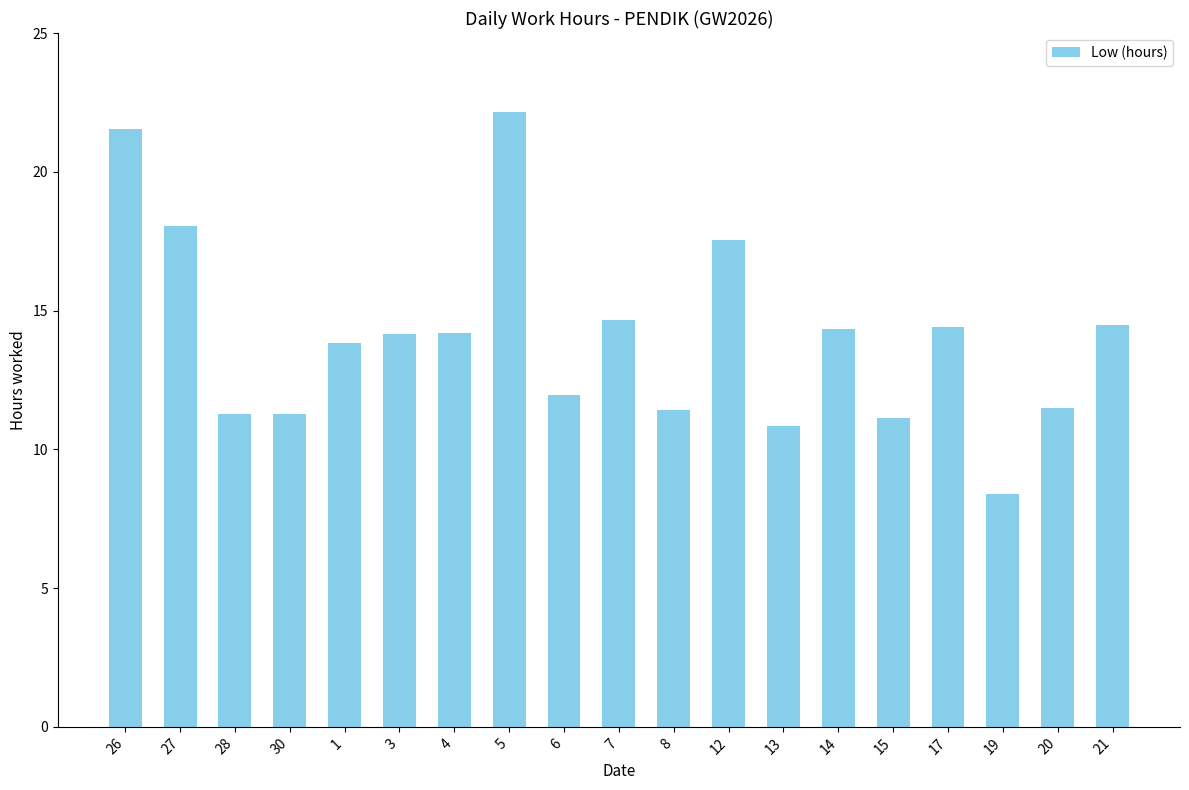

True or false: the data shows 14.7 at 7.

True